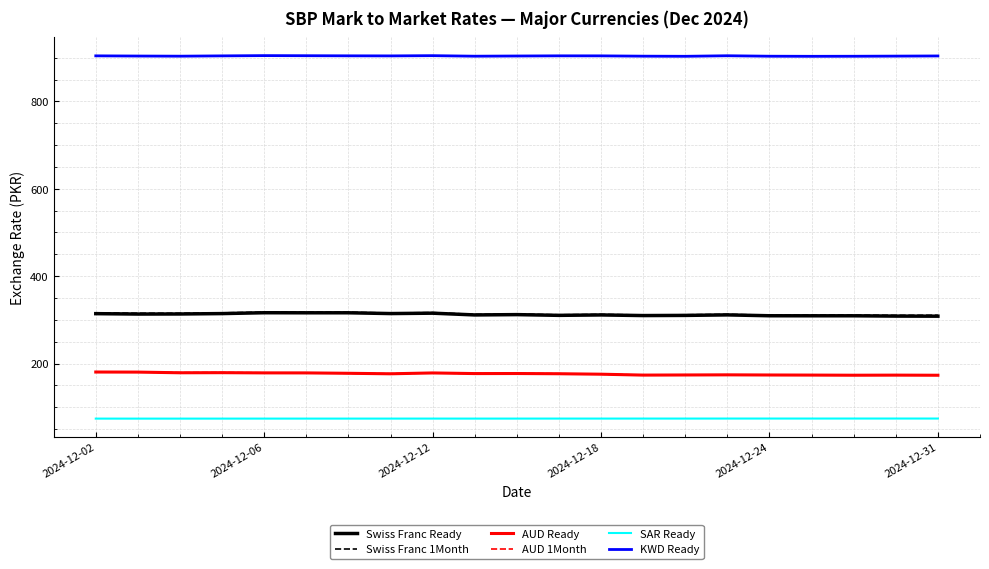

What is the highest value of the AUD 1Month series?

181.1